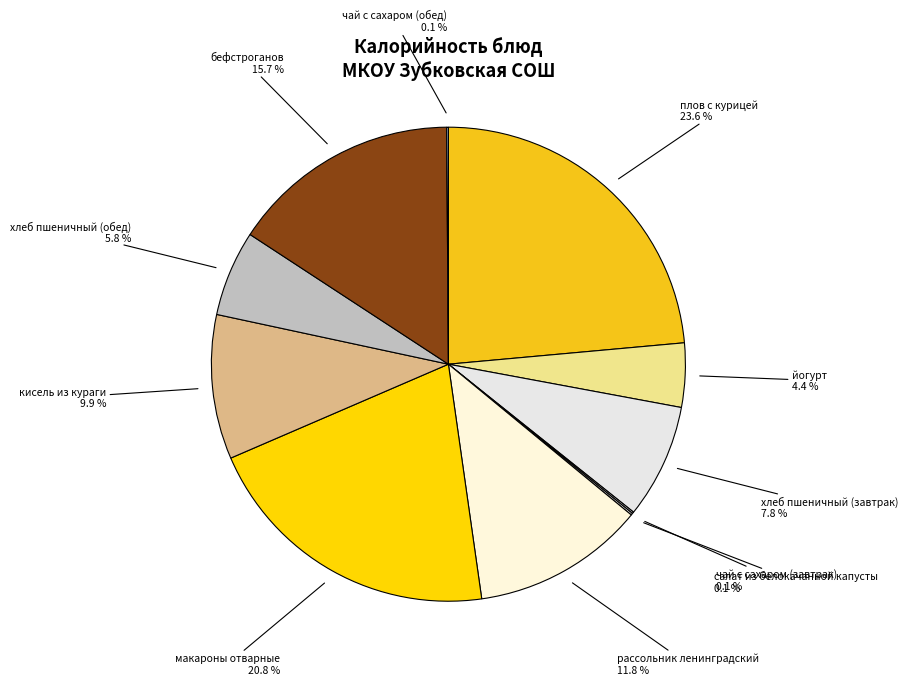

Is there any slice that represents more than half of the pie?

No